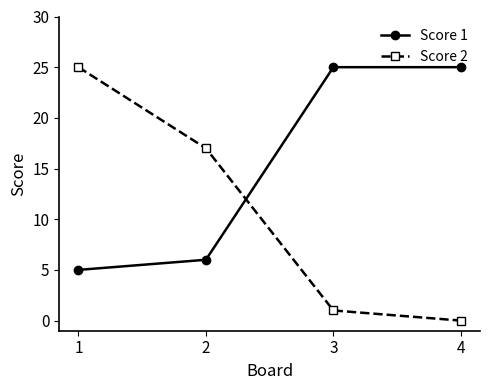

At which category does the chart reach its minimum across all series?

4